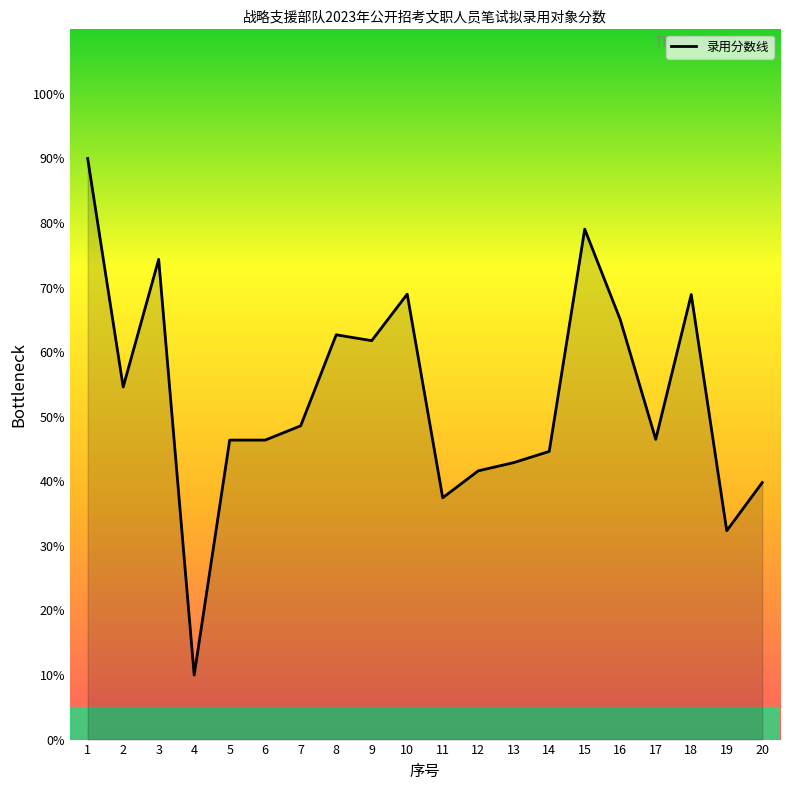

Read the value at 9.

61.8